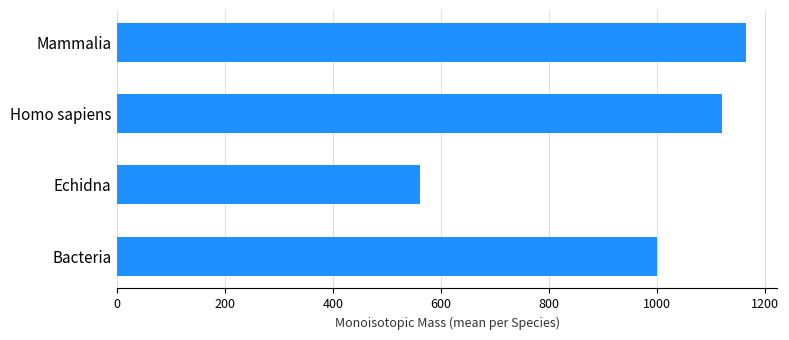

The value at Echidna is 561.2. True or false?

True